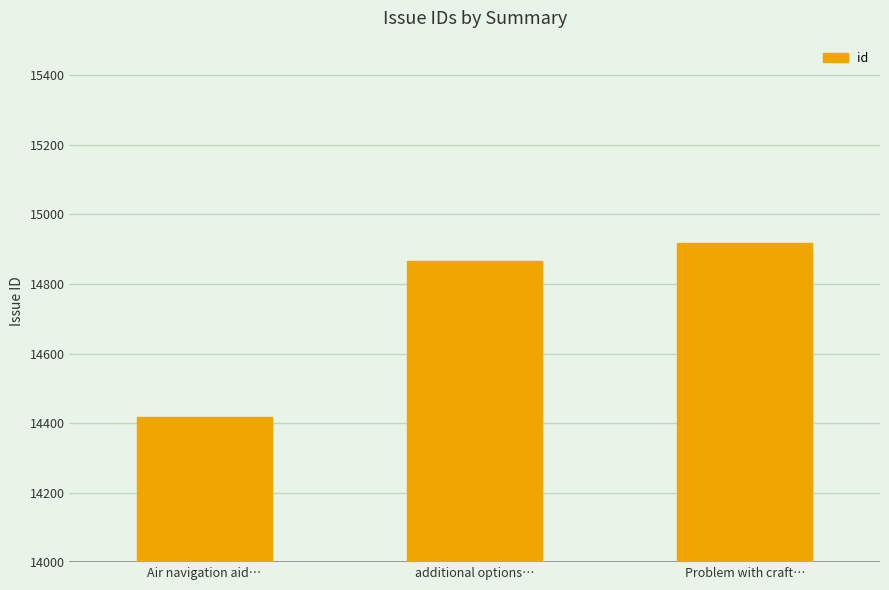

Where is the data nearest to the value 14667?

additional options…